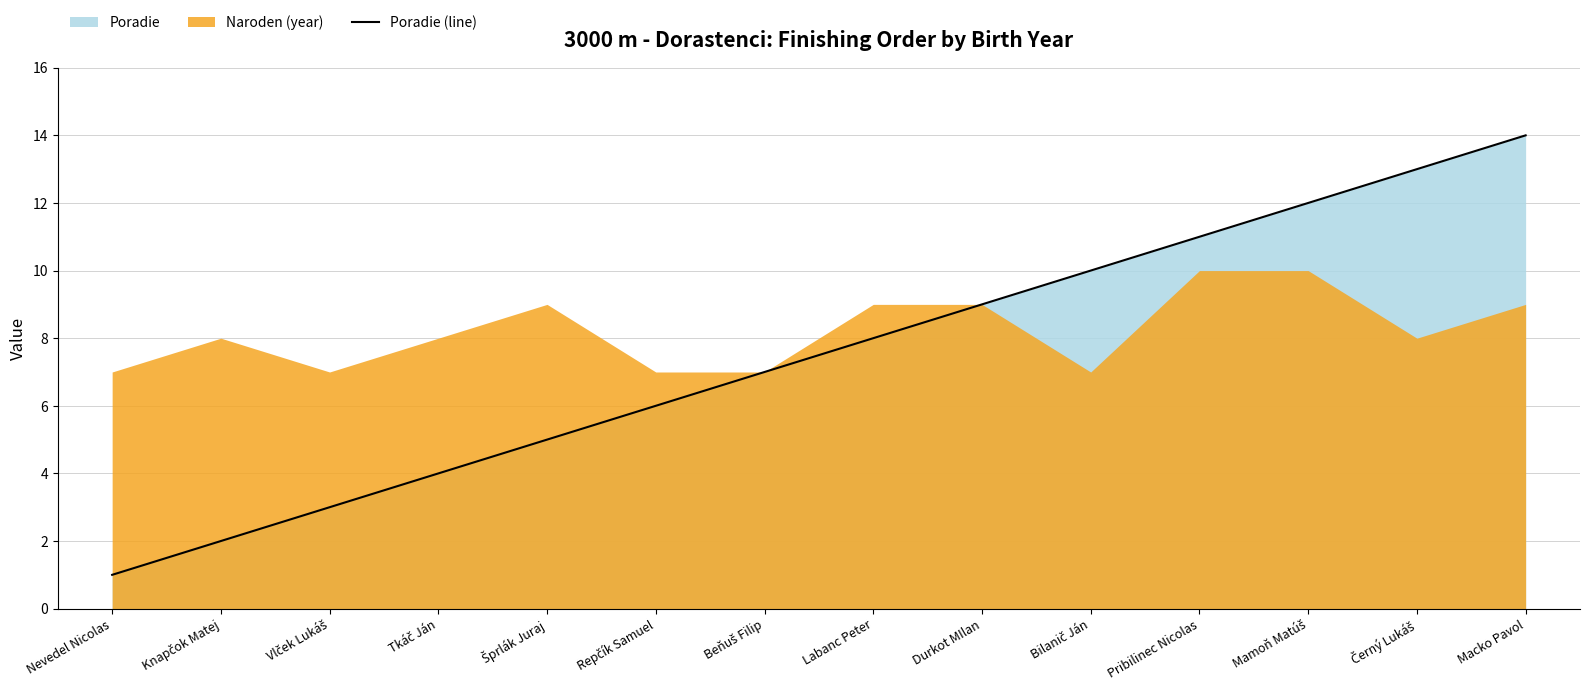

Does the chart display data point markers on the line(s)?

No